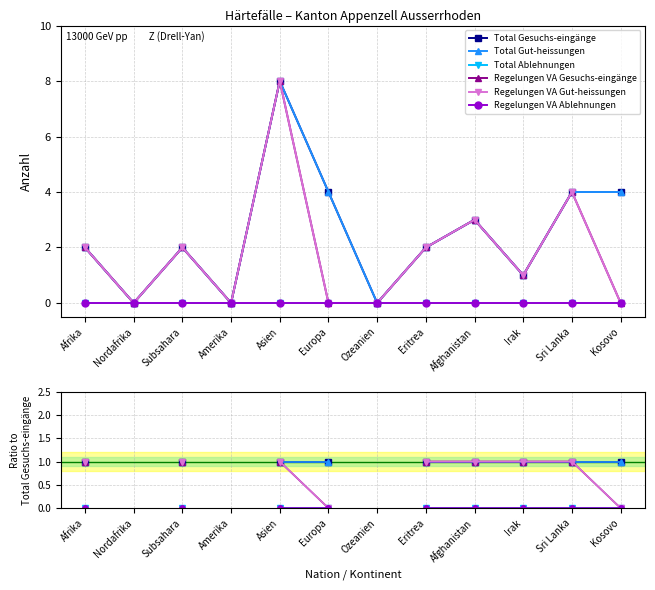

What is the spread (max minus min) of values at Asien?

1.0